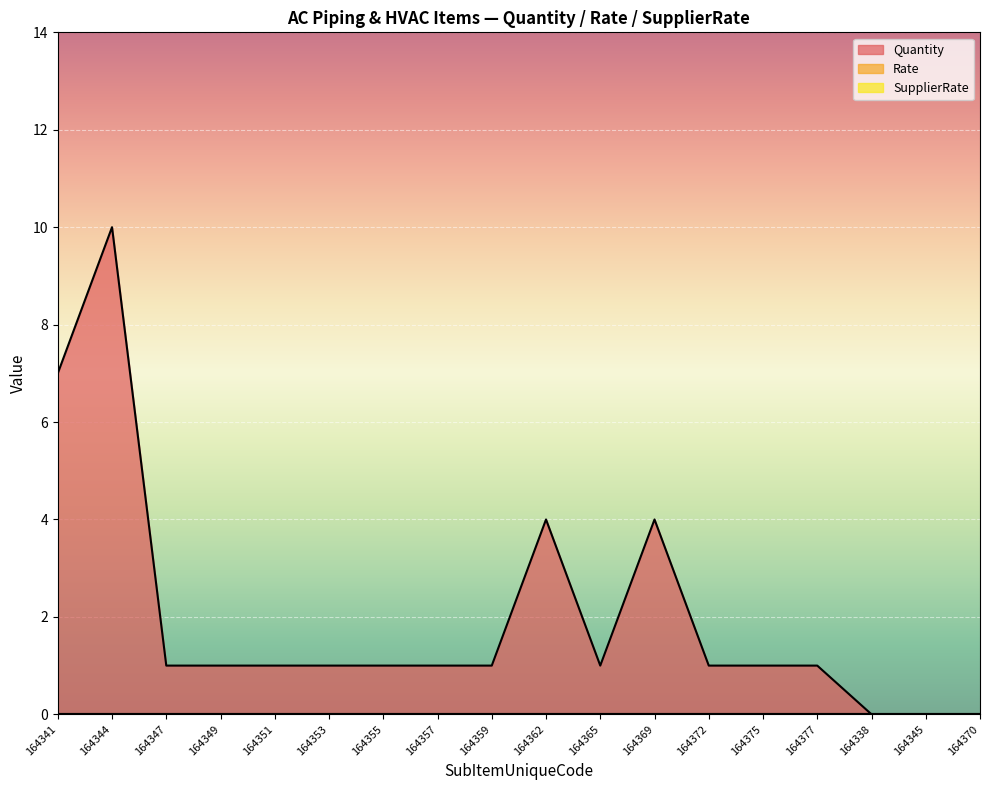

At which label is Rate closest to 0?

164341